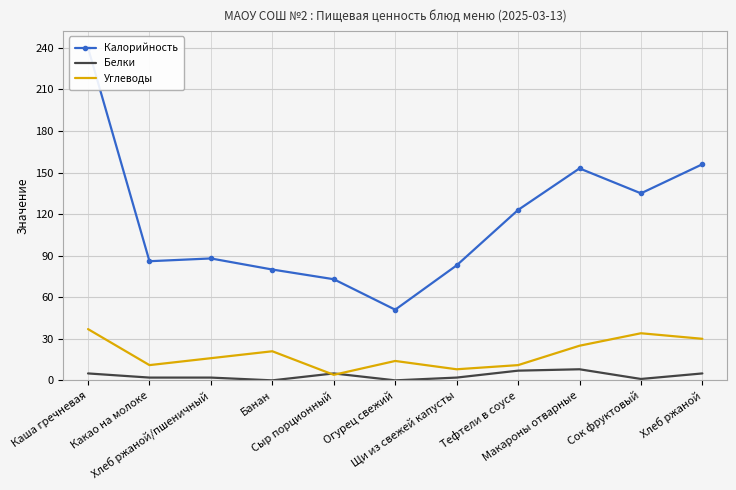

What is the value of the Белки point at the 2nd from the left?

2